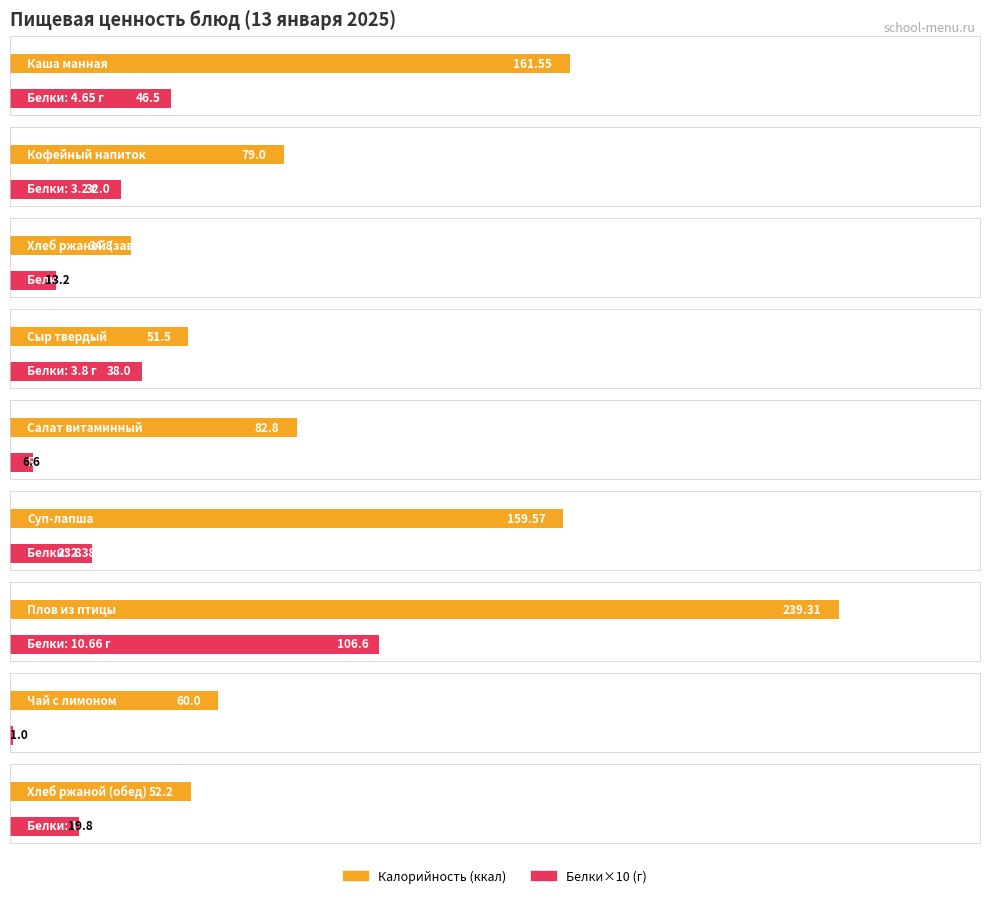

What is the difference between the highest and lowest values at Хлеб ржаной (завтрак)?

34.6